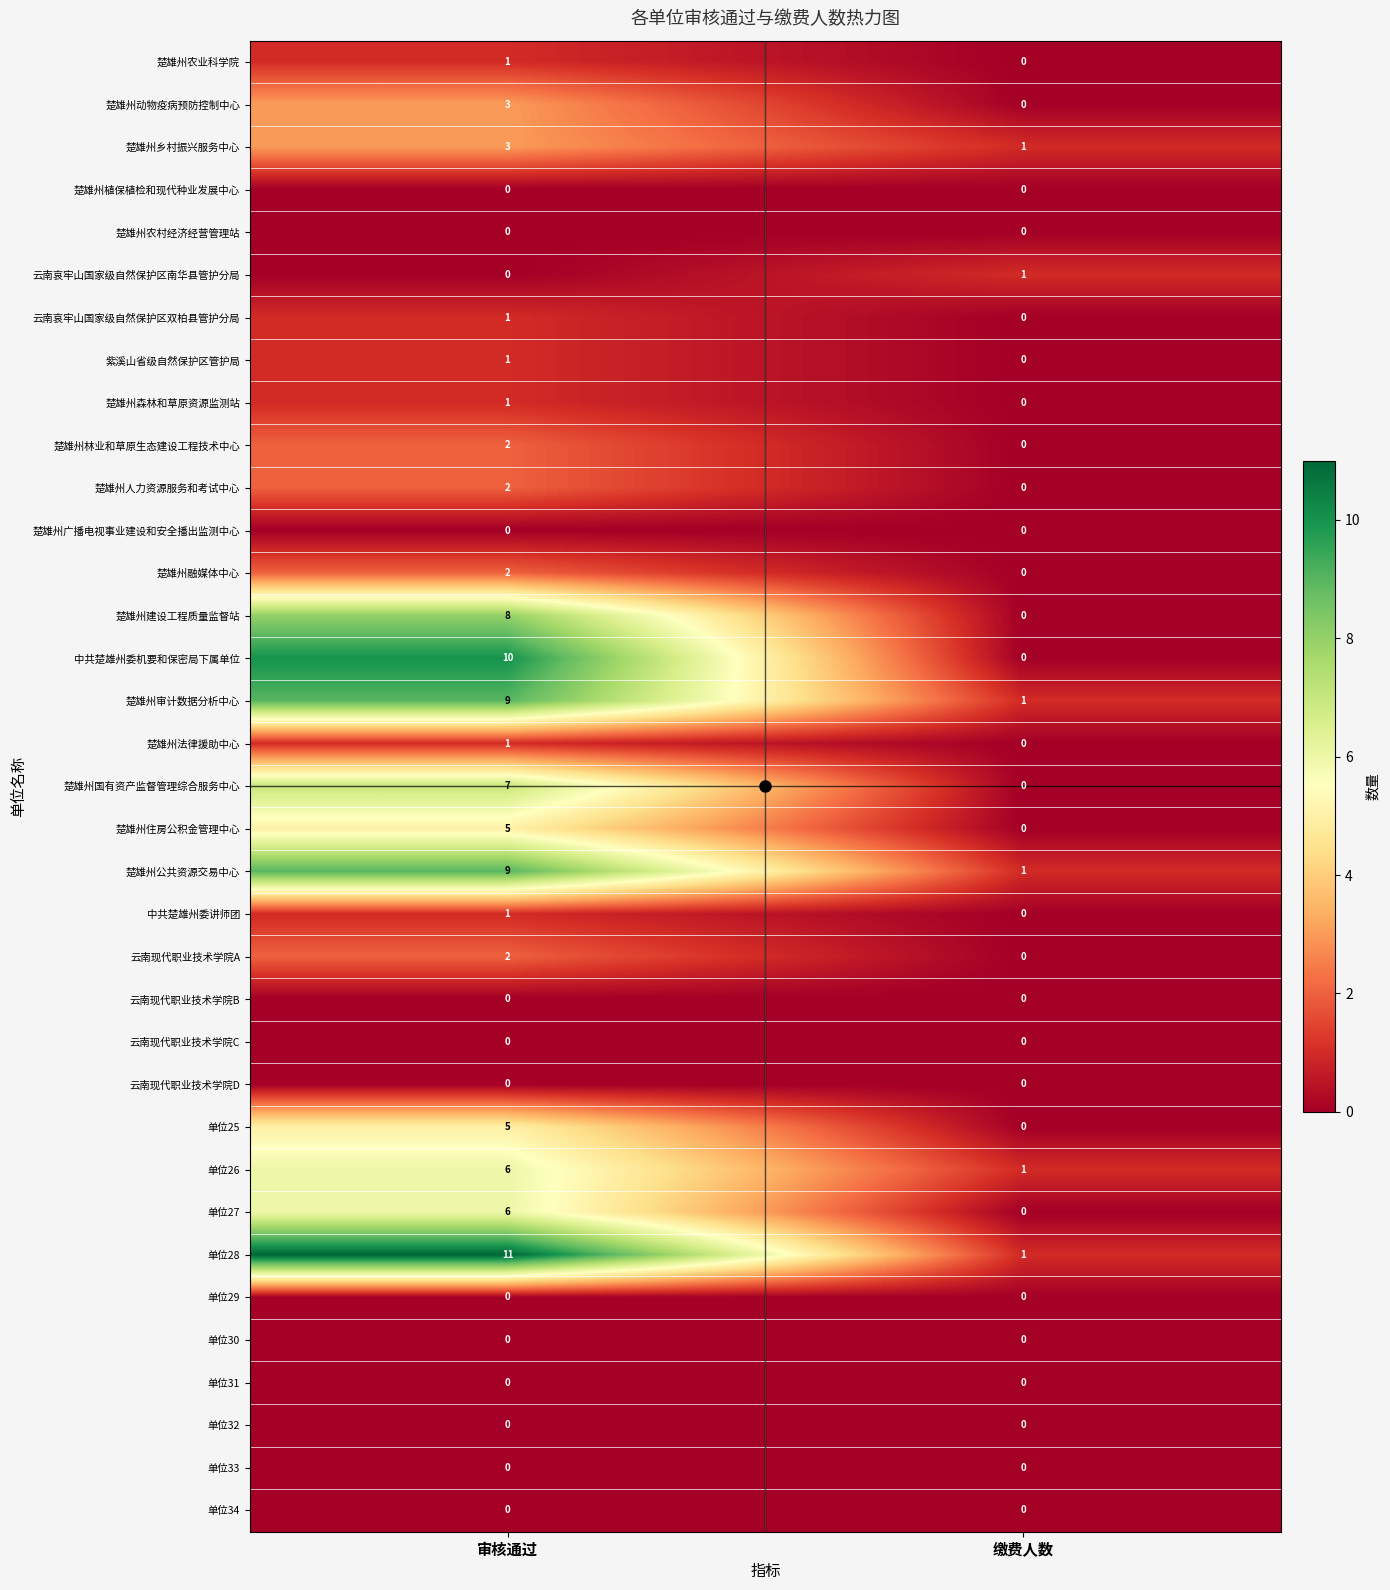

The value of 楚雄州广播电视事业建设和安全播出监测中心 at 审核通过 is 0. True or false?

True